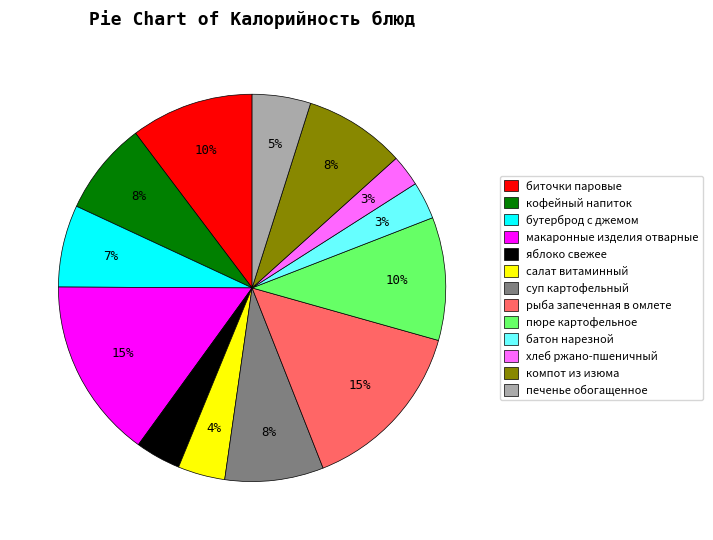

To the nearest percent, what is the combined percentage of печенье обогащенное and макаронные изделия отварные?

20%